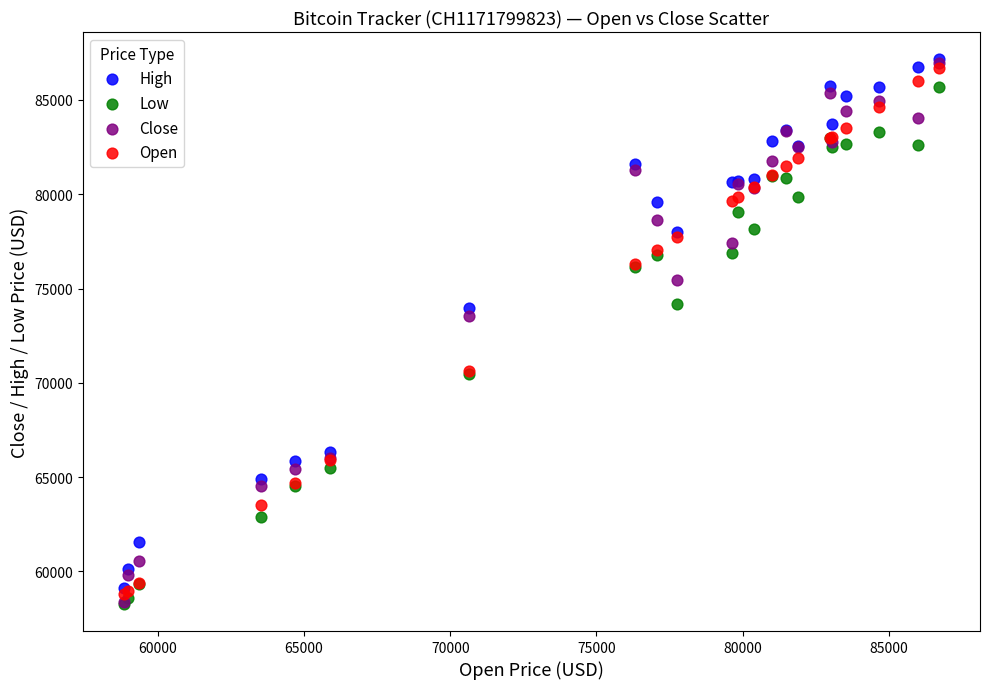

Which series has the widest spread of Y values?

Close